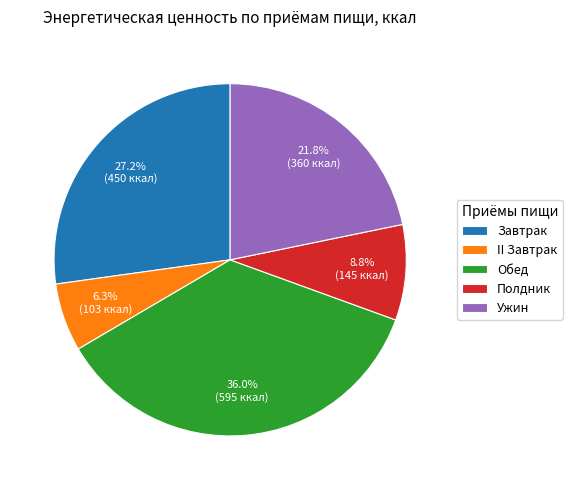

Is it true that Завтрак is 40% of the pie?

False